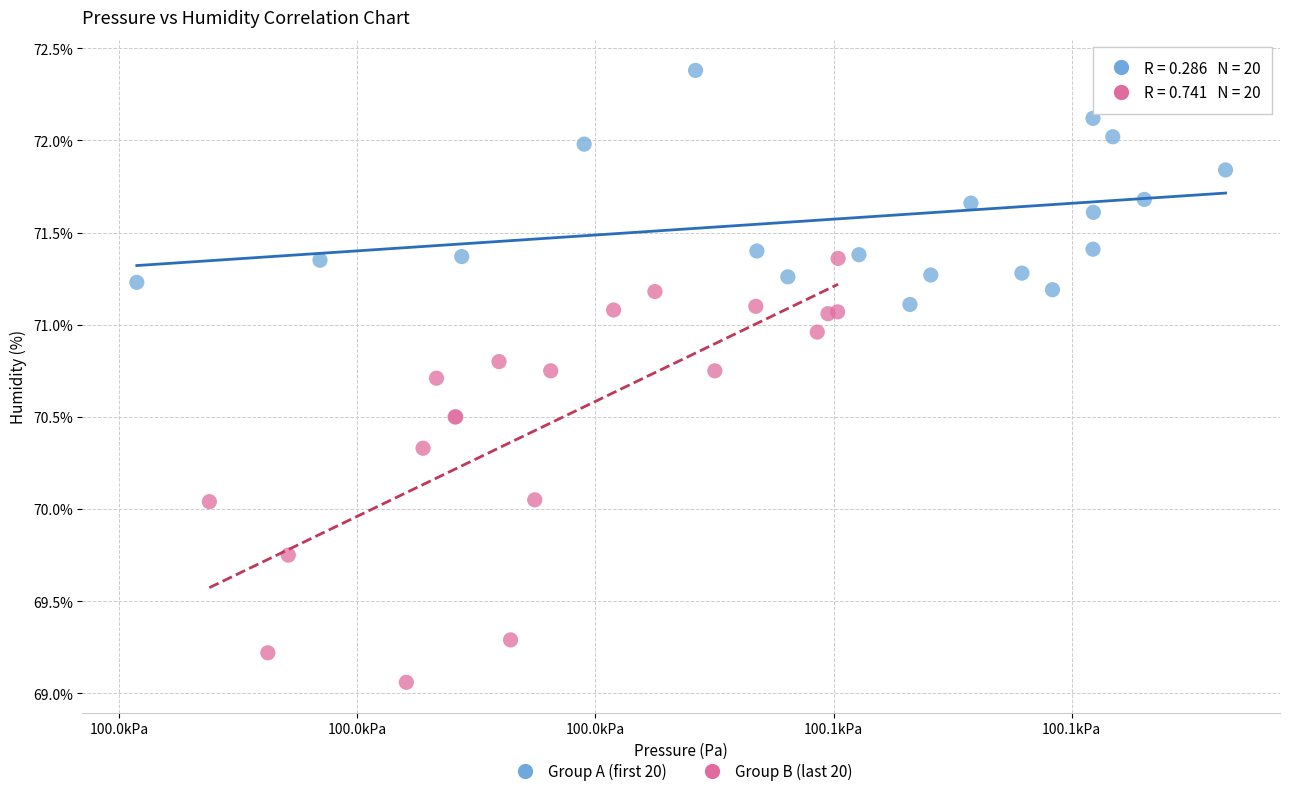

Which series has the widest spread of Y values?

Group B (last 20)